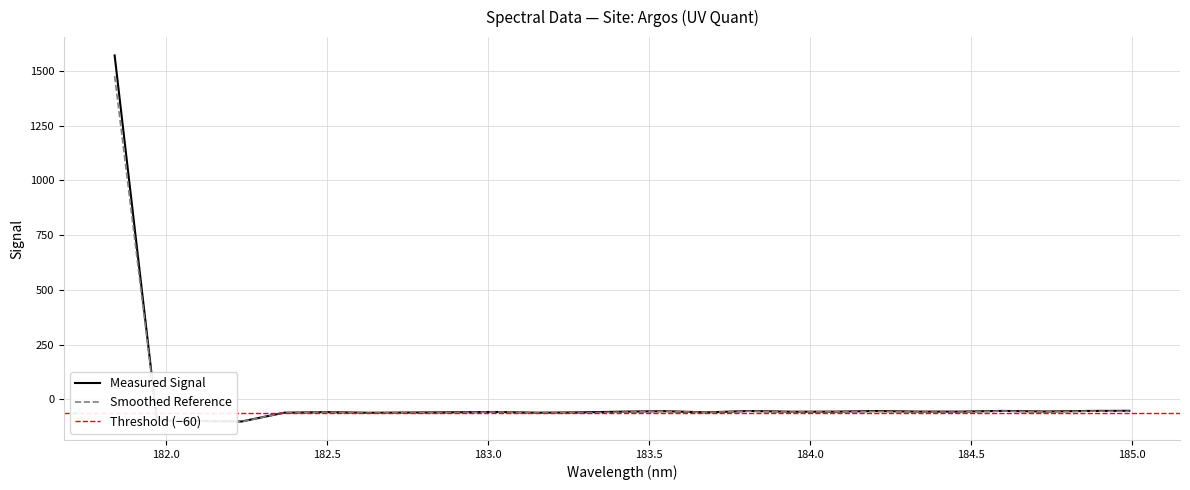

Where is the first local maximum?

182.498667305